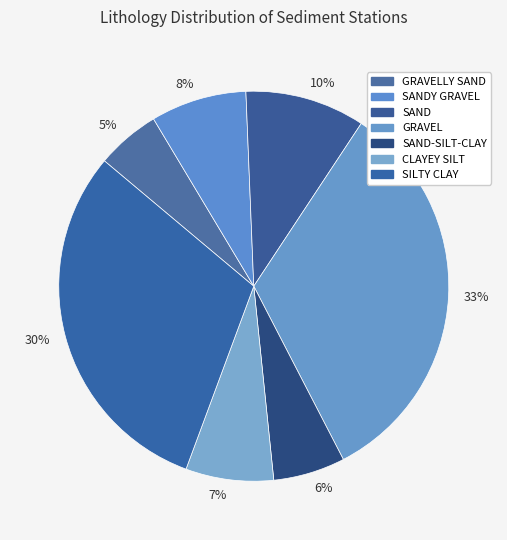

To the nearest percent, what is the average slice percentage?

14%